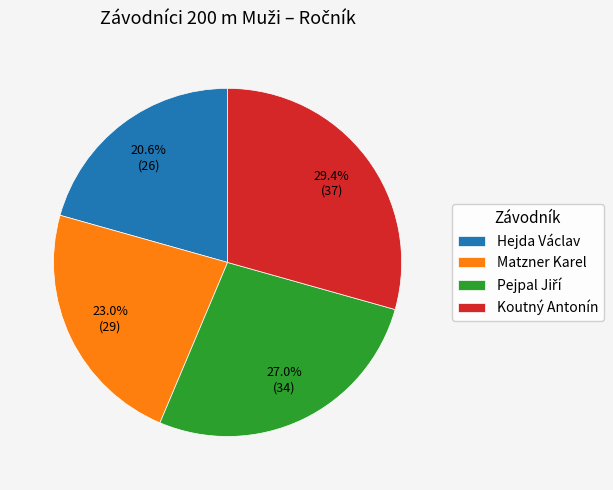

What is the ratio of the value at Koutný Antonín to the value at Matzner Karel?

1.3